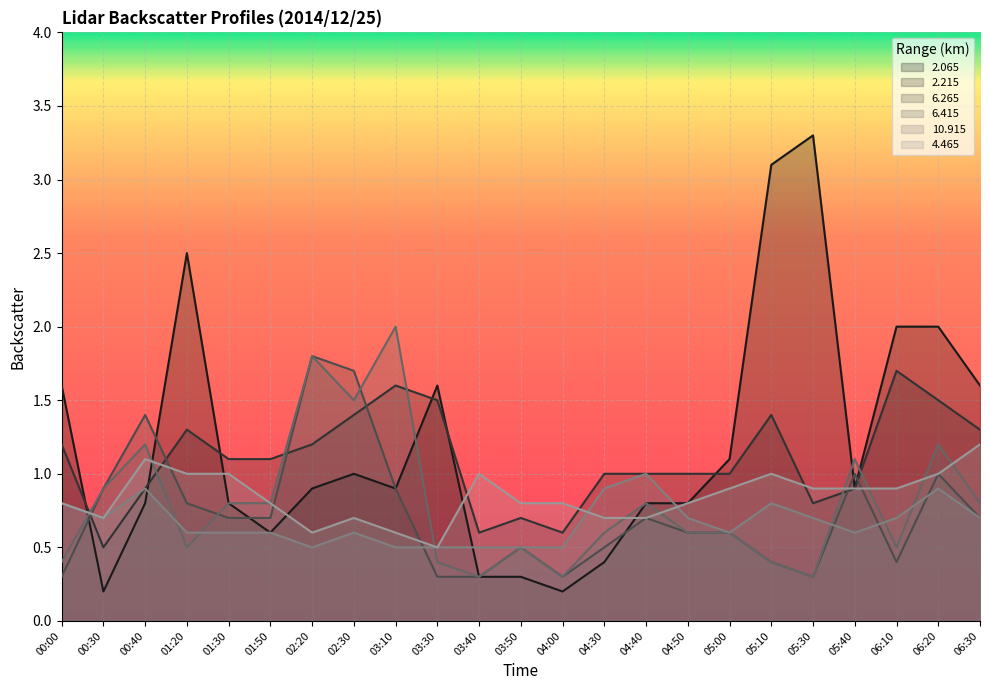

The   2.065 series shows 0.2 at 04:00. True or false?

True